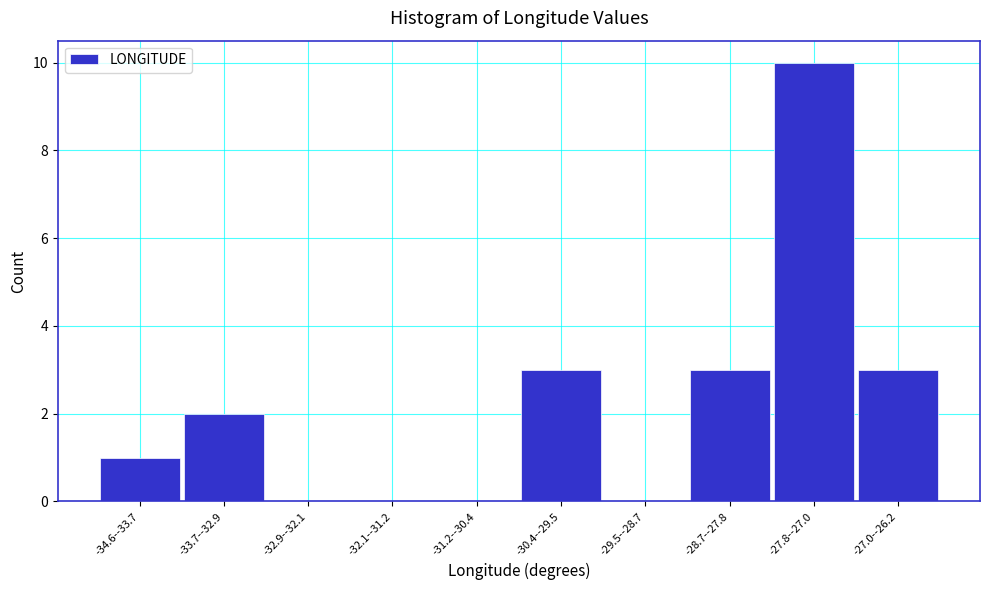

Reading left to right, what are all the values shown in this chart?

-34.6--33.7=1	-33.7--32.9=2	-32.9--32.1=0	-32.1--31.2=0	-31.2--30.4=0	-30.4--29.5=3	-29.5--28.7=0	-28.7--27.8=3	-27.8--27.0=10	-27.0--26.2=3